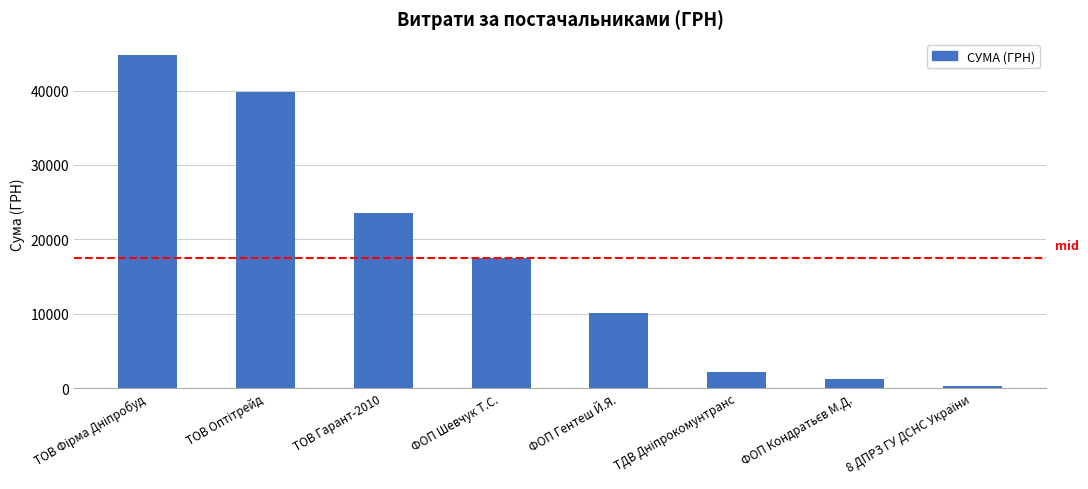

What is the value of the 8th bar from the left?

321.5